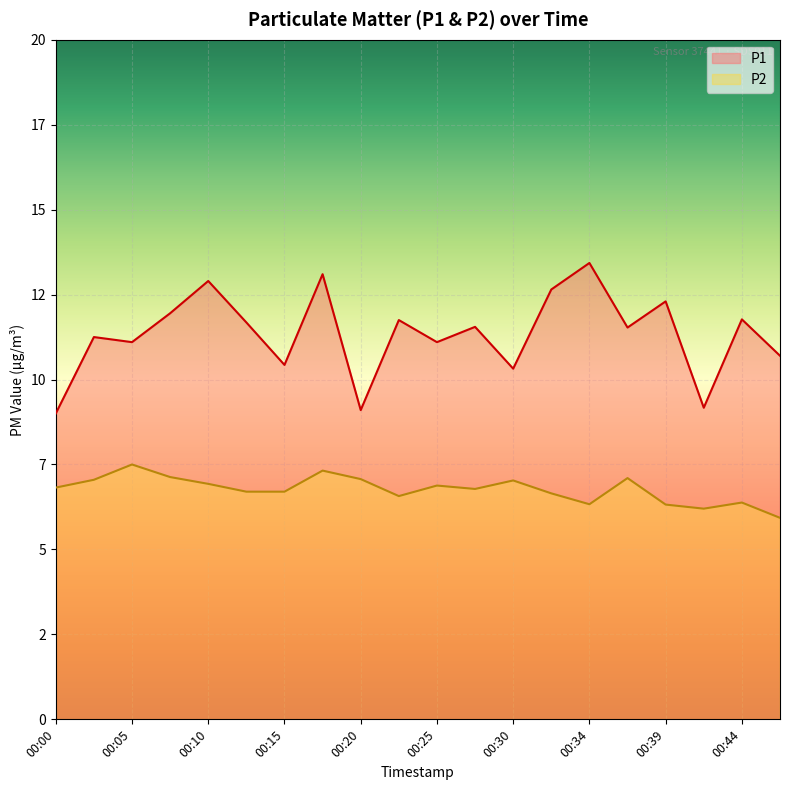

Which category has the lowest value in the P1 series?

00:00